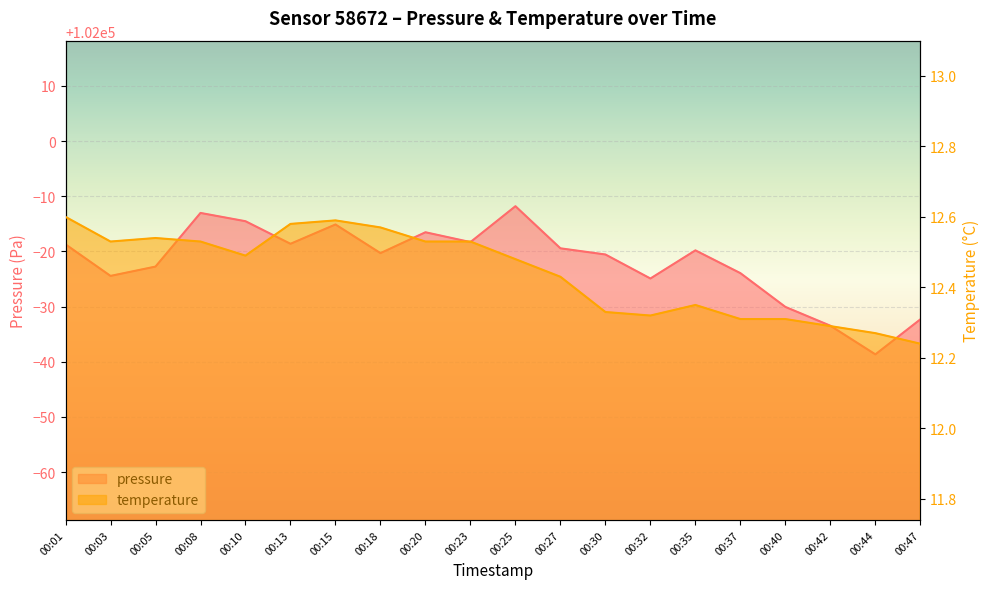

What is the difference between the maximum and minimum values in the temperature series?

0.4